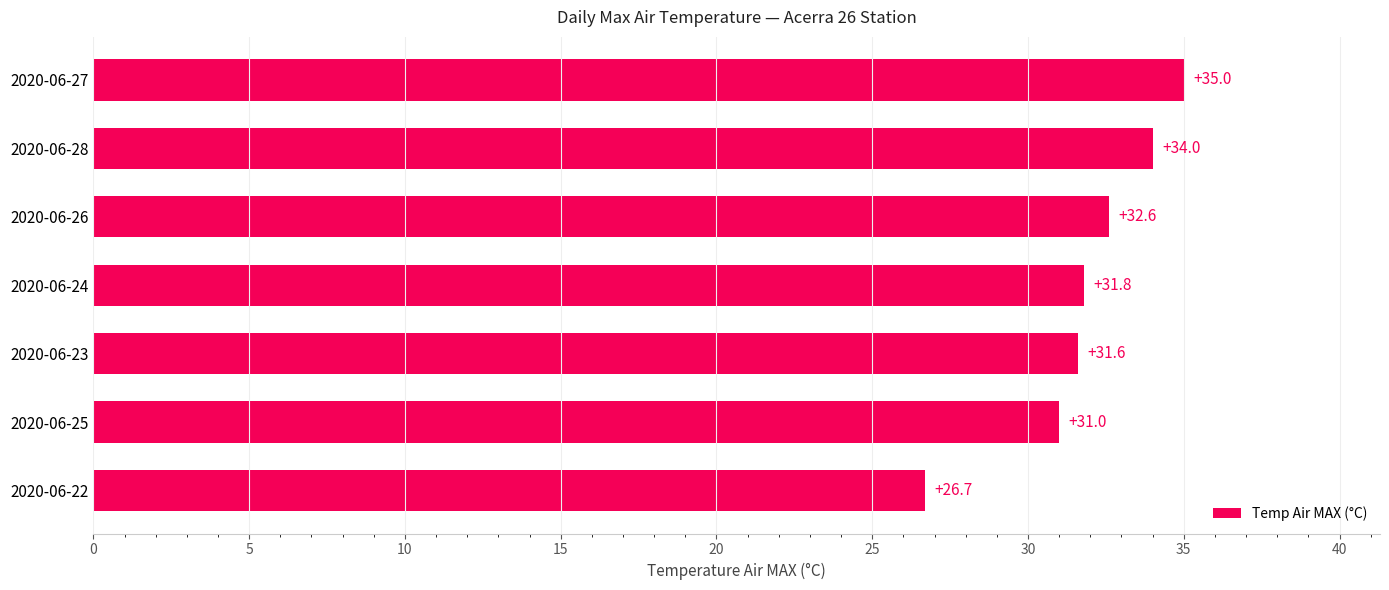

Rank the categories by value from lowest to highest.

2020-06-22, 2020-06-25, 2020-06-23, 2020-06-24, 2020-06-26, 2020-06-28, 2020-06-27